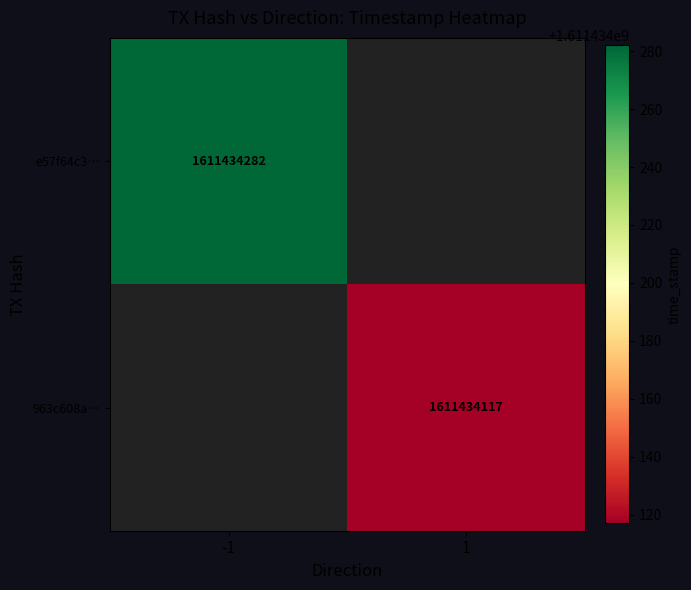

Which series changed the most between direction and time_stamp?

e57f64c315ea6c94731f5641f8845961715fe43